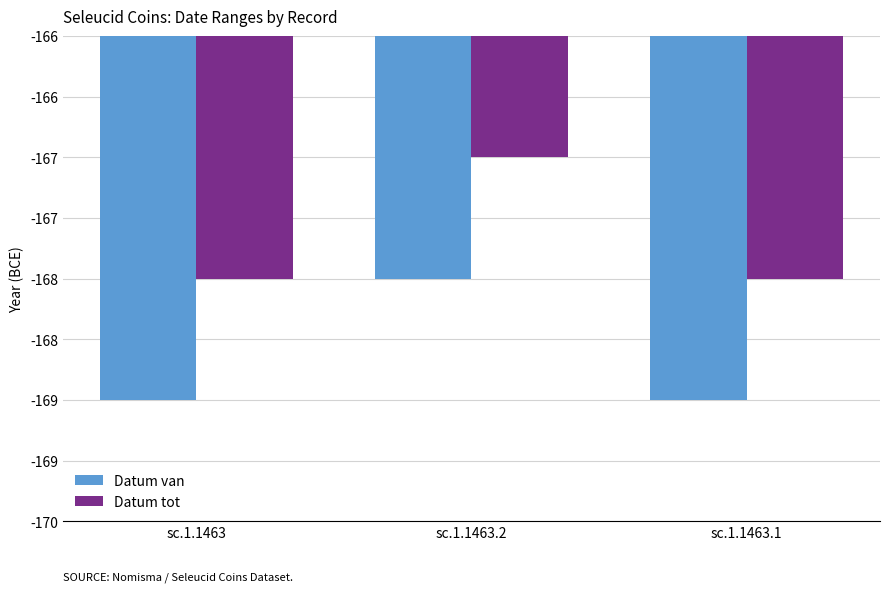

What is the minimum value shown in the chart?

-169